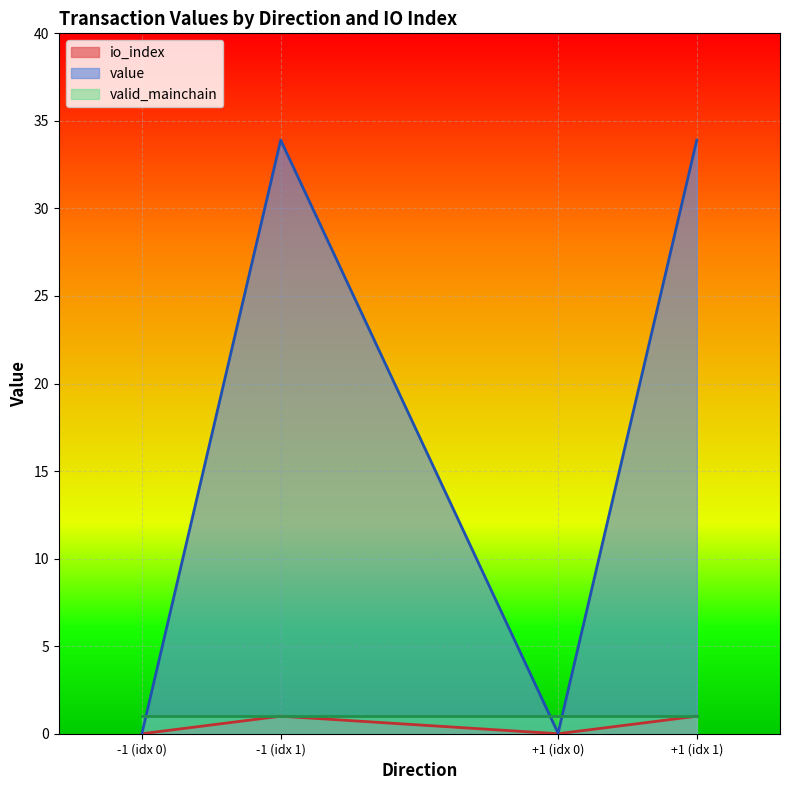

At which label is value closest to 16?

-1_0